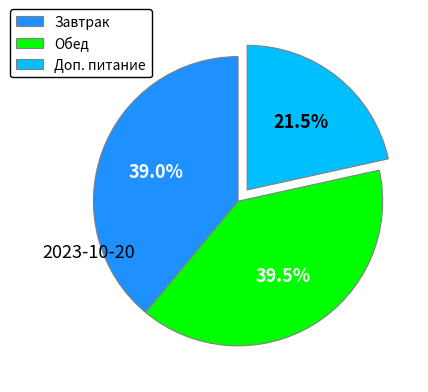

Rank the categories by value from highest to lowest.

Обед, Завтрак, Доп. питание